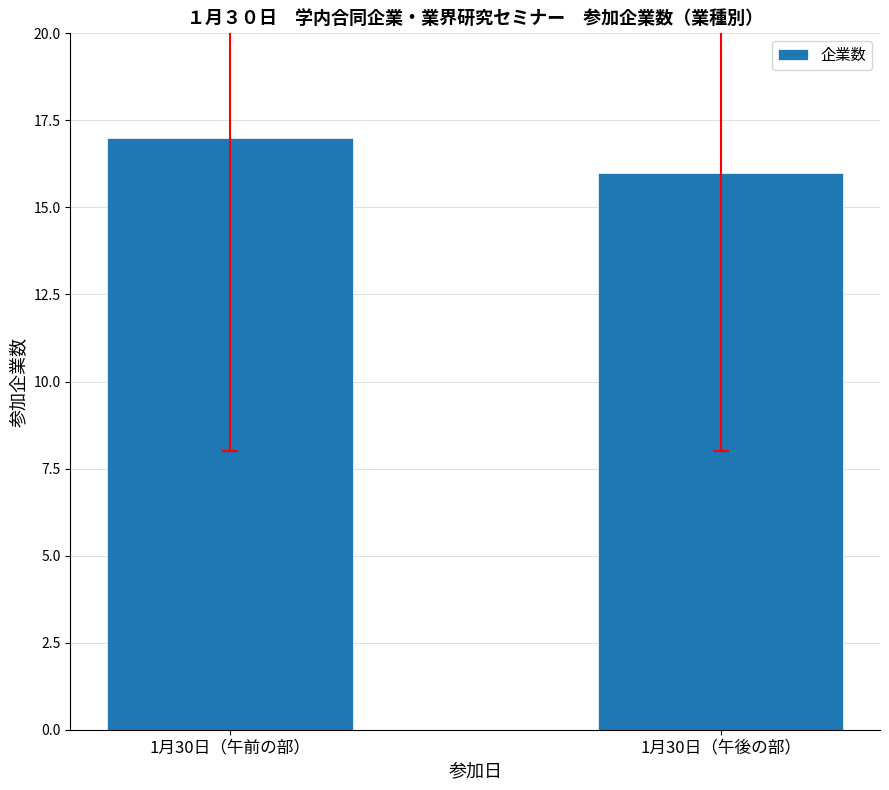

Which category has the lowest value across all series?

1月30日（午後の部）